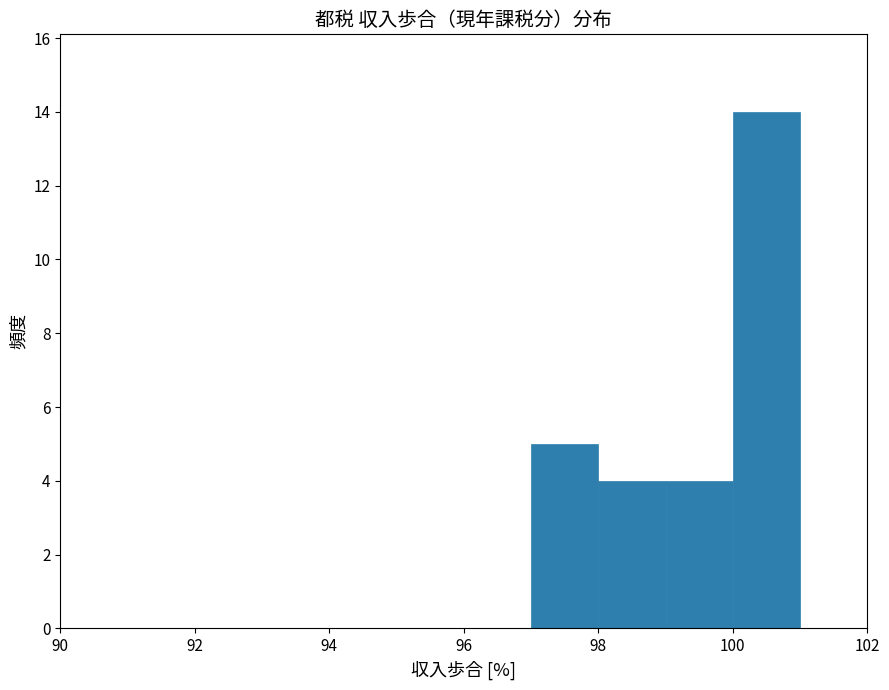

Reading left to right, list every bar in this chart as the range it spans on the x-axis followed by its height. The values are not printed on the chart, so give them approximately, as read against the axis.

90 to 91: 0
91 to 92: 0
92 to 93: 0
93 to 94: 0
94 to 95: 0
95 to 96: 0
96 to 97: 0
97 to 98: 5
98 to 99: 4
99 to 100: 4
100 to 101: 14
101 to 102: 0